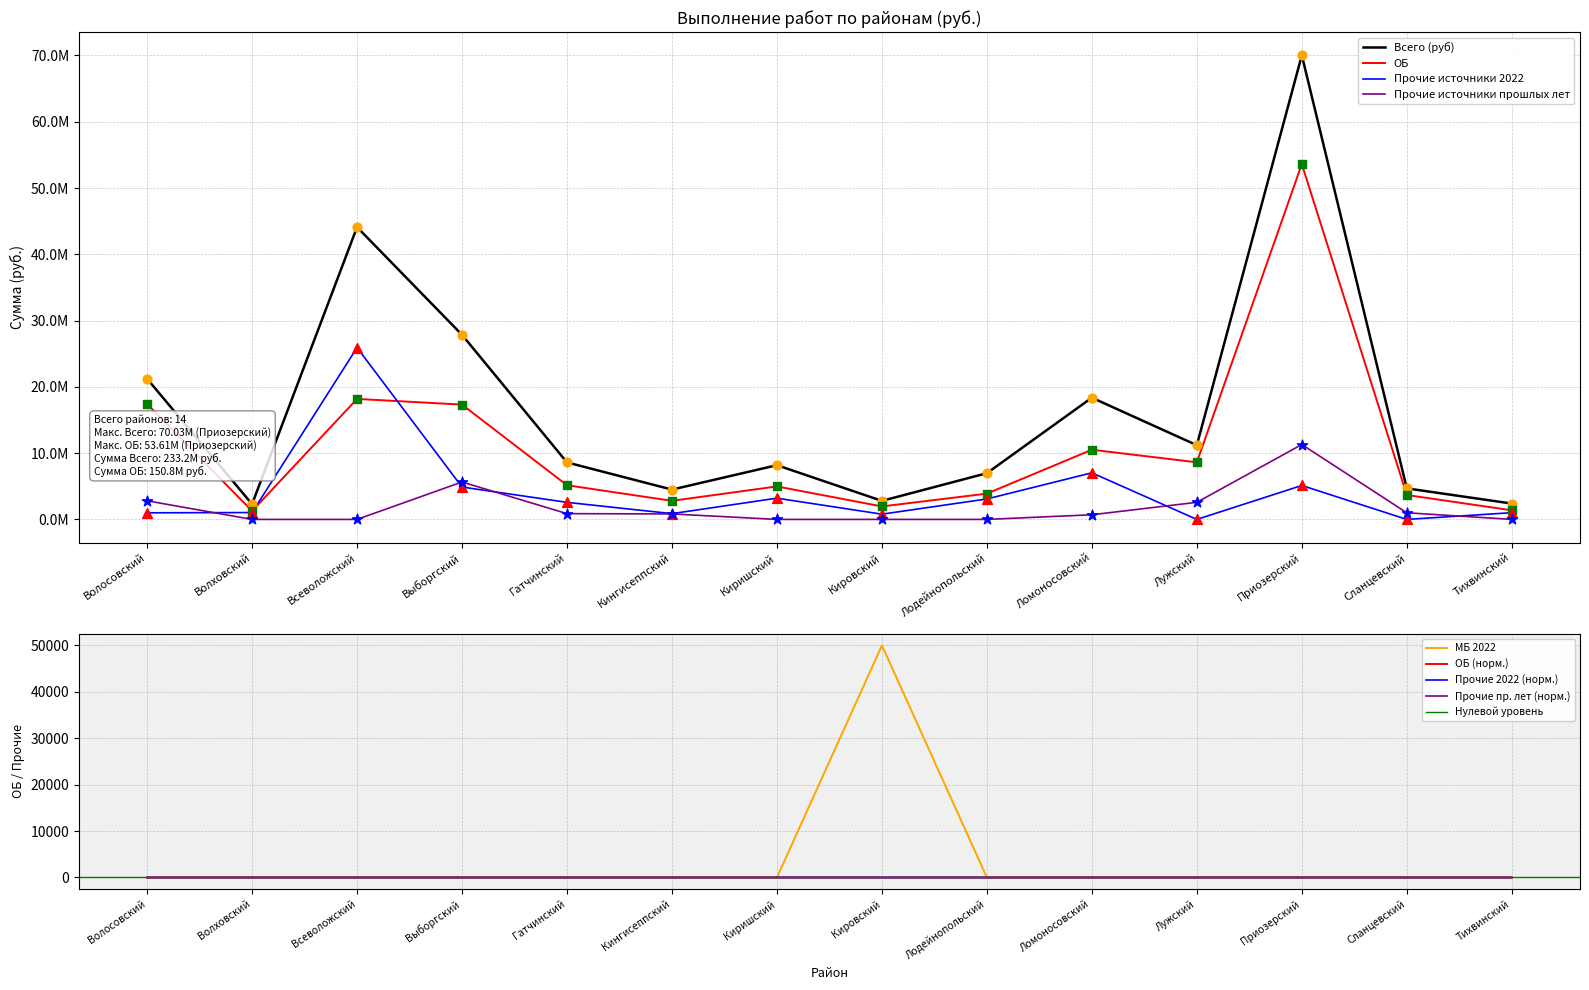

At how many categories does at least one series exceed 57532146?

1